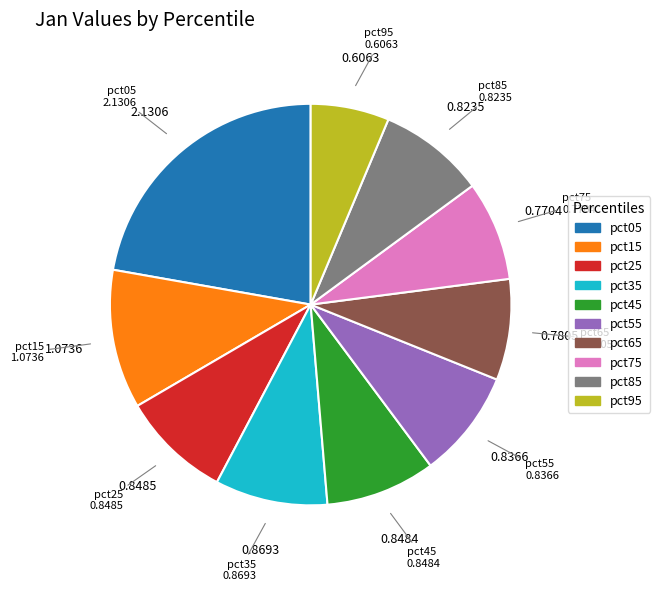

How many slices are in this pie chart?

10